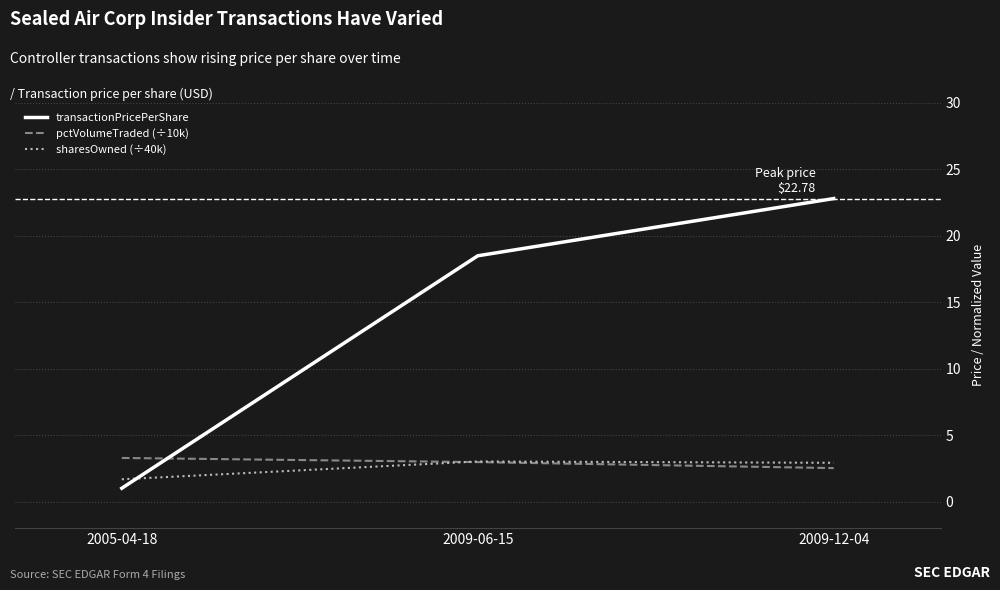

True or false: transactionPricePerShare has a value of 11.7 at 2009-06-15.

False